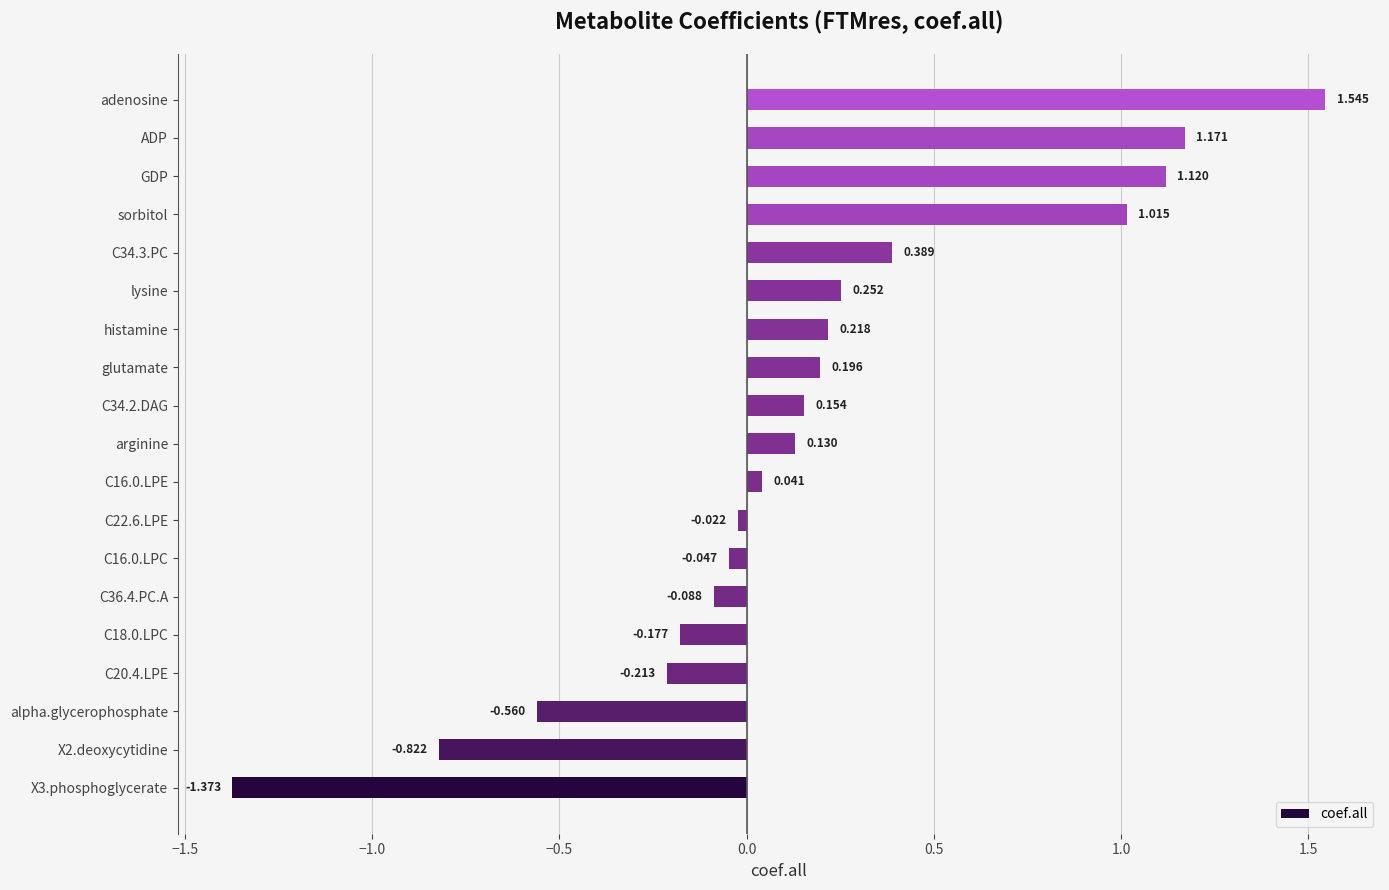

At which category does the chart reach its peak across all series?

adenosine